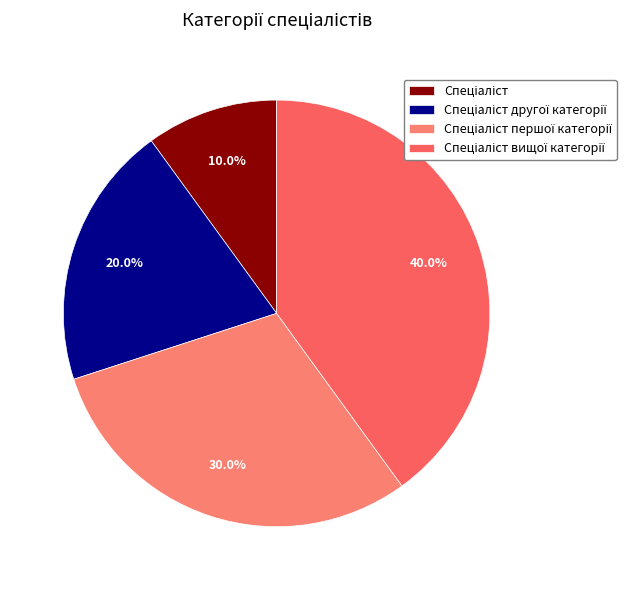

How many segments does this pie chart have?

4